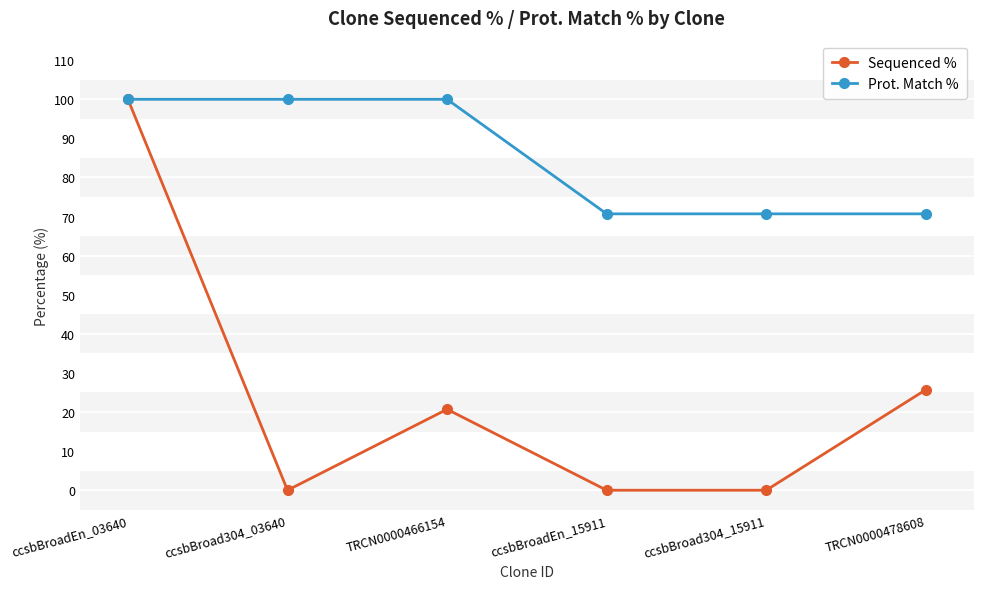

Reading left to right, transcribe all the data shown in this chart.

Sequenced %: ccsbBroadEn_03640=100.0	ccsbBroad304_03640=0.0	TRCN0000466154=20.7	ccsbBroadEn_15911=0.0	ccsbBroad304_15911=0.0	TRCN0000478608=25.7
Prot. Match %: ccsbBroadEn_03640=100.0	ccsbBroad304_03640=100.0	TRCN0000466154=100.0	ccsbBroadEn_15911=70.7	ccsbBroad304_15911=70.7	TRCN0000478608=70.7